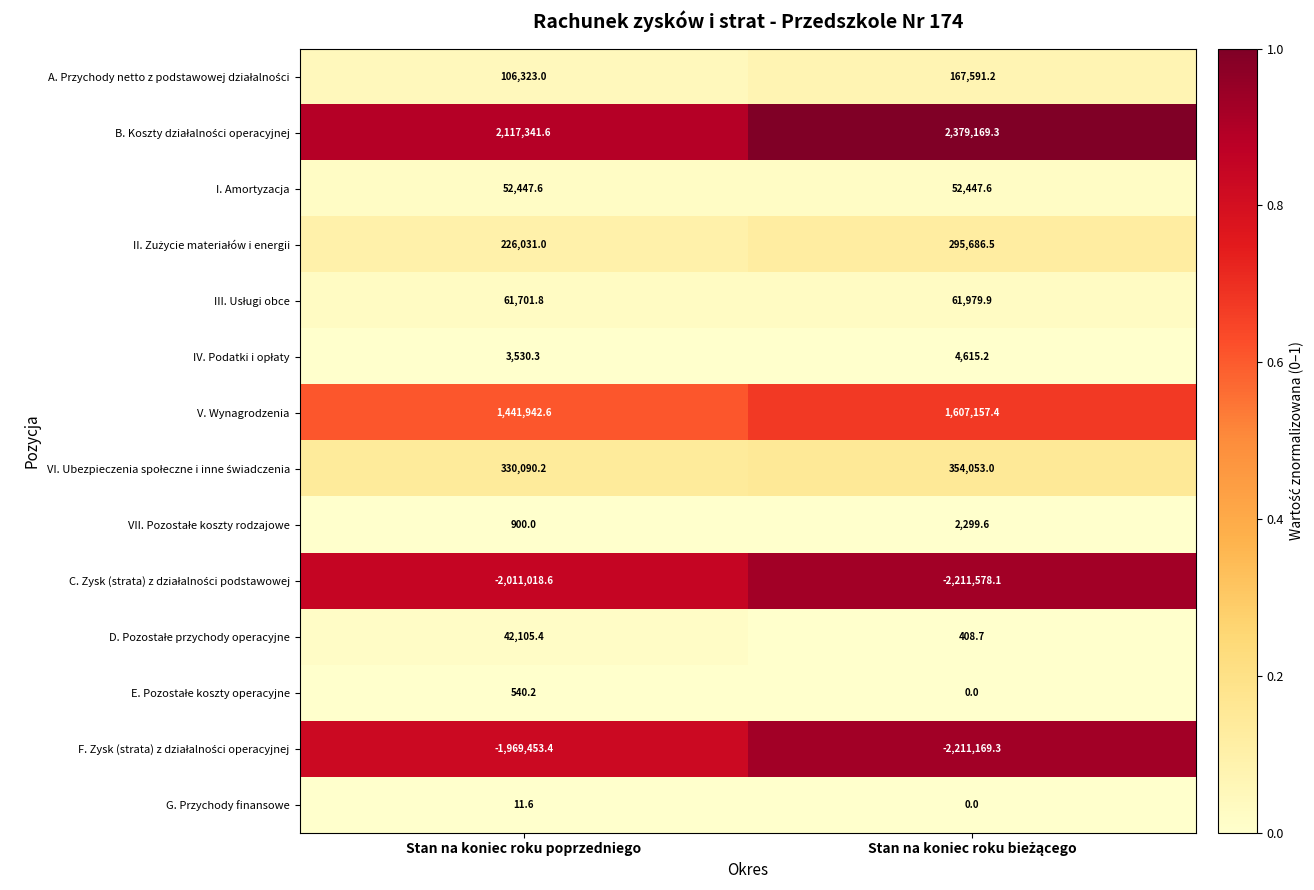

What is the sum of all V. Wynagrodzenia values?

3049100.0